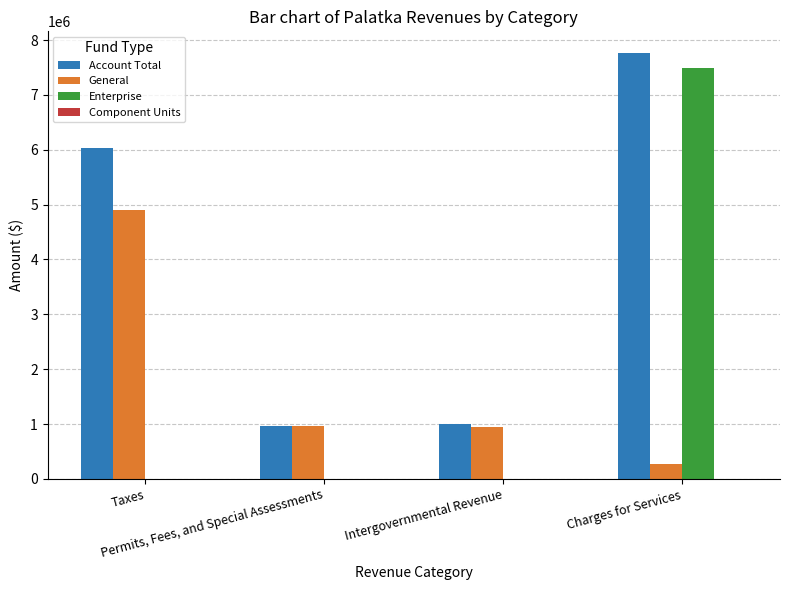

What is the sum of all Account Total values?

15759067